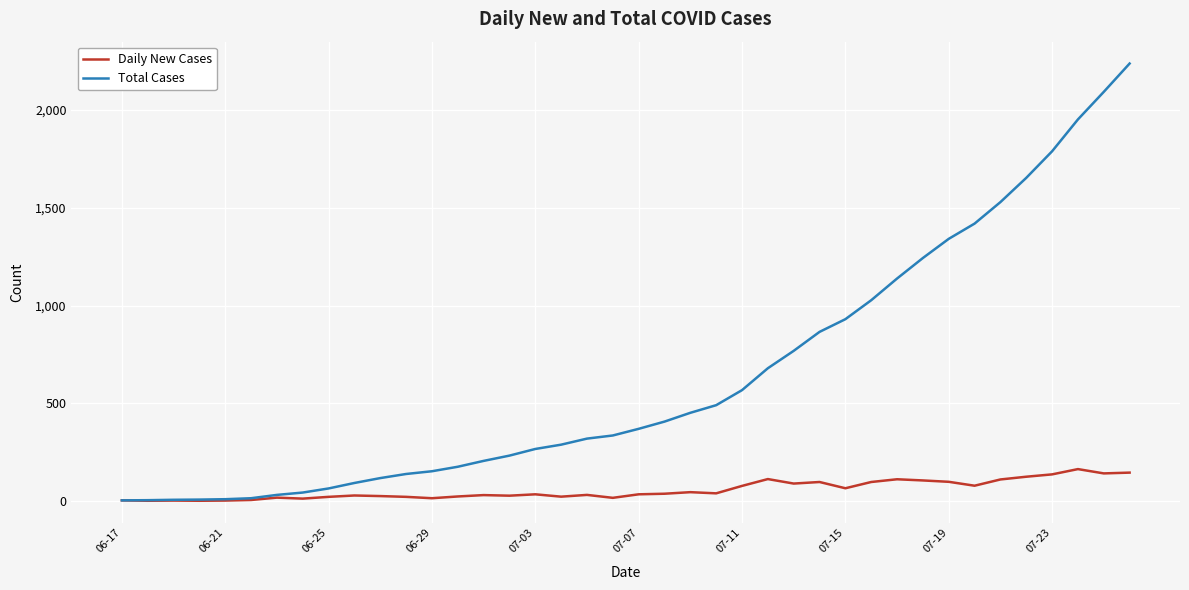

Which series has the largest range (max minus min)?

Total Cases